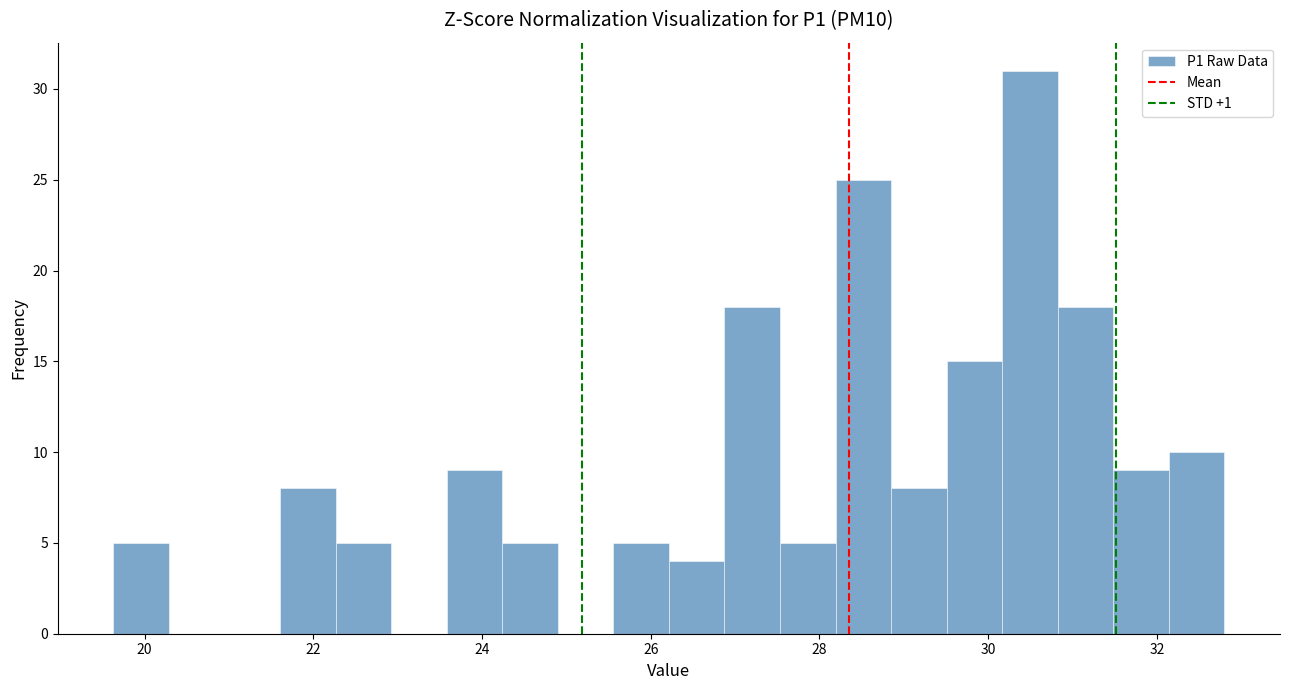

Read against the x-axis, roughly where is the centre of the tallest bar?

30.4